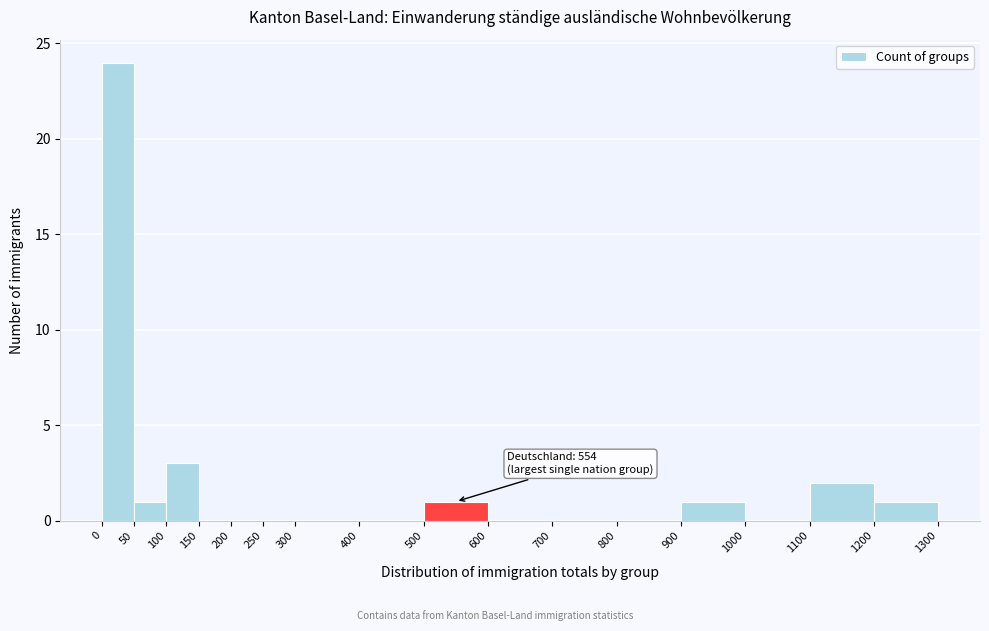

Over which range of the x-axis is the bar tallest?

0 to 50